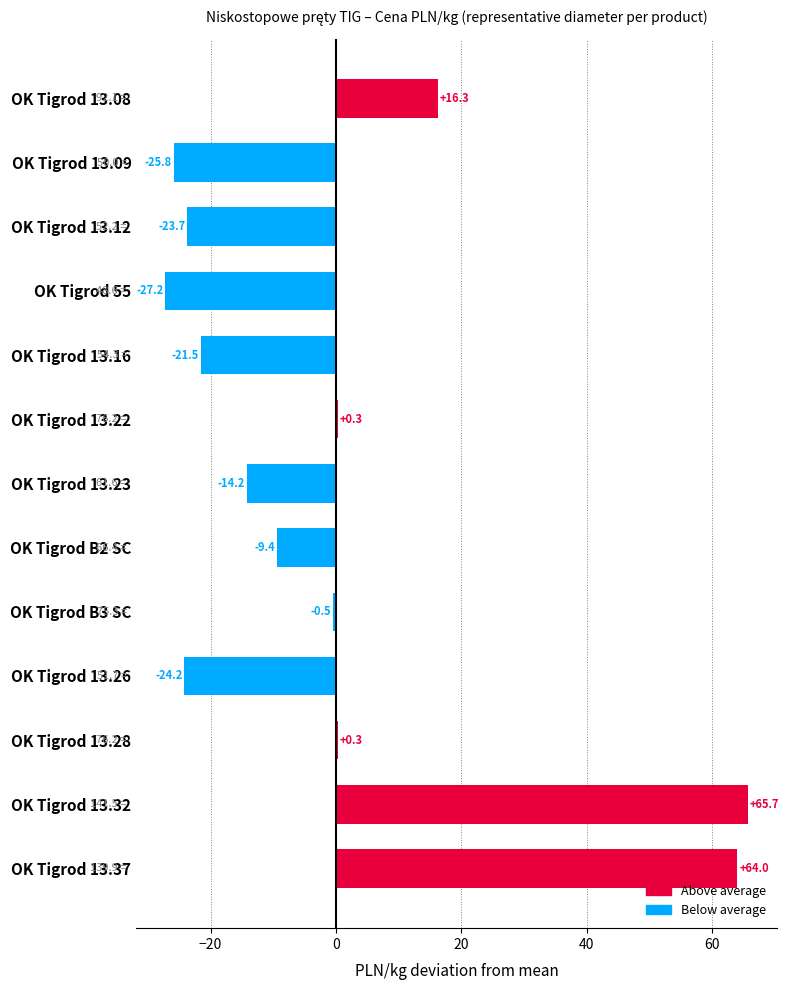

How many distinct data groups are displayed?

1